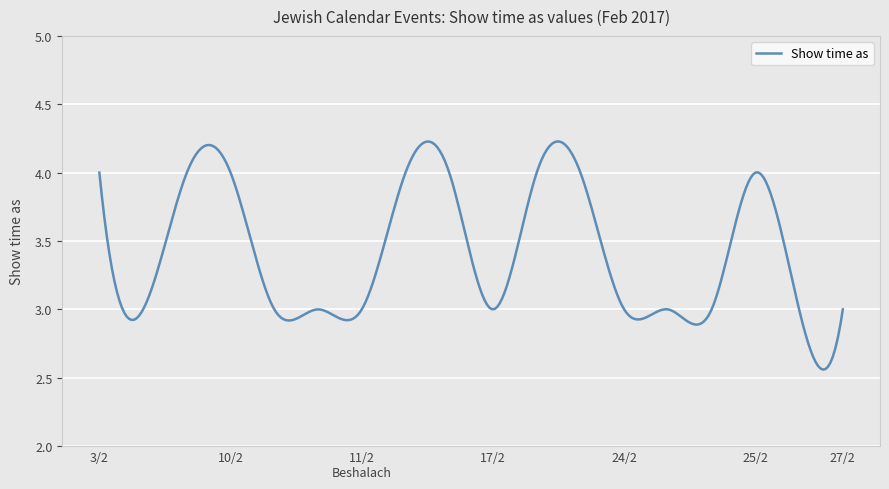

What is the difference between the maximum and minimum values?

1.7